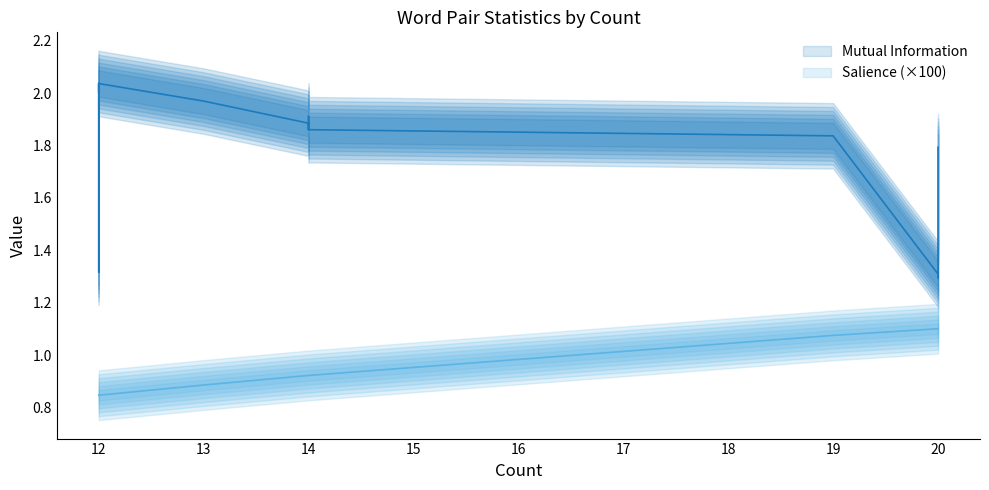

The Mutual Information series shows 2.9 at 2. True or false?

False